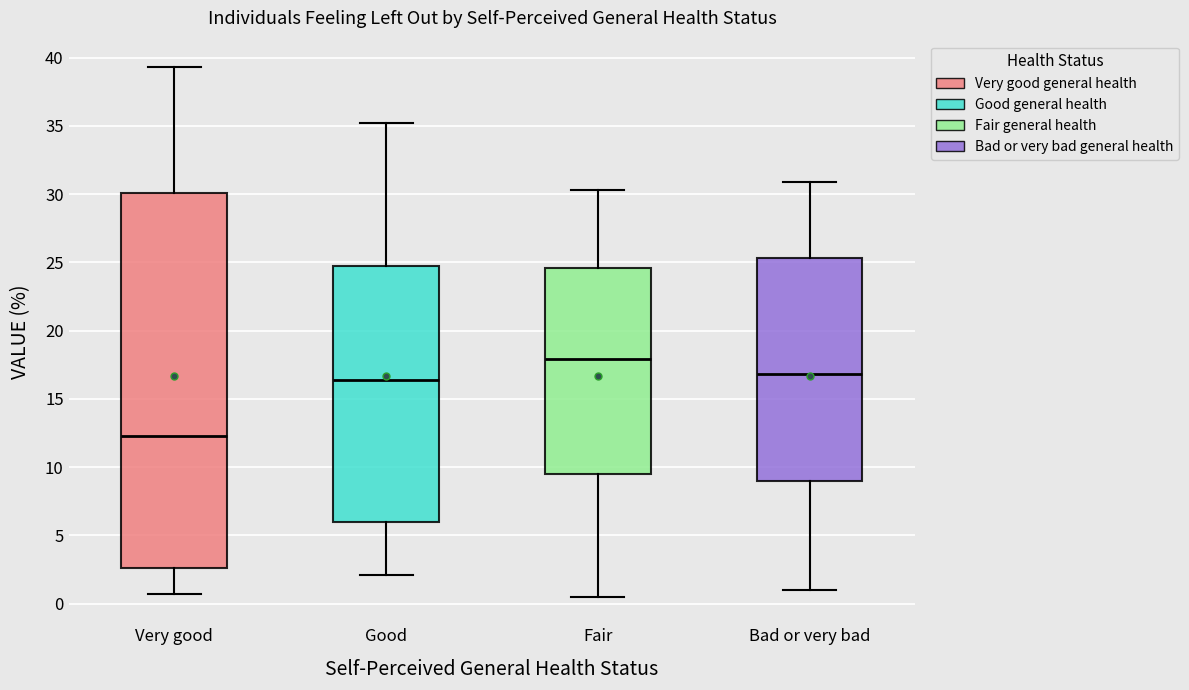

Which box has the lowest median line?

Very good